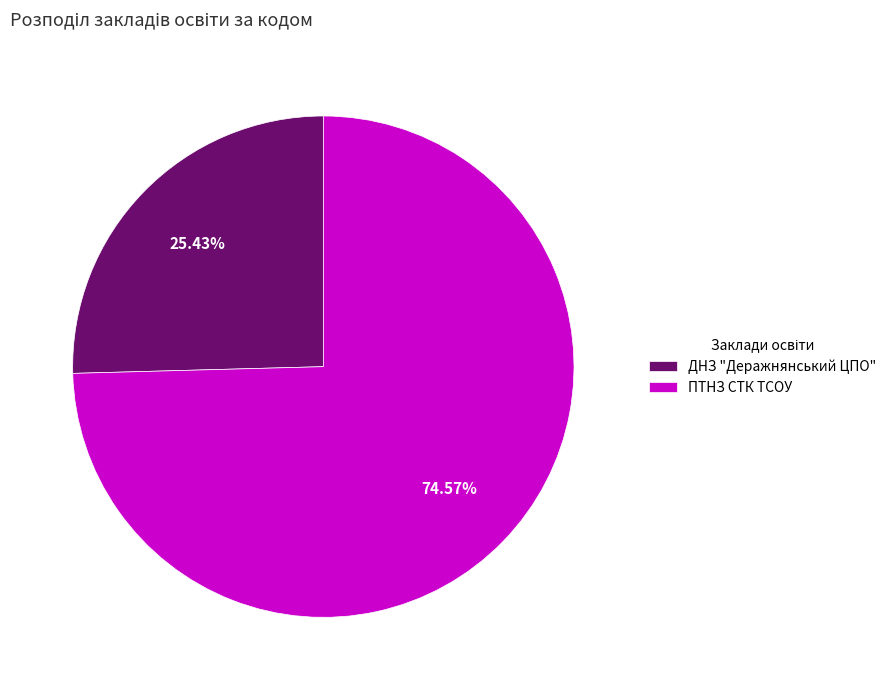

Is there a majority slice in this chart?

Yes